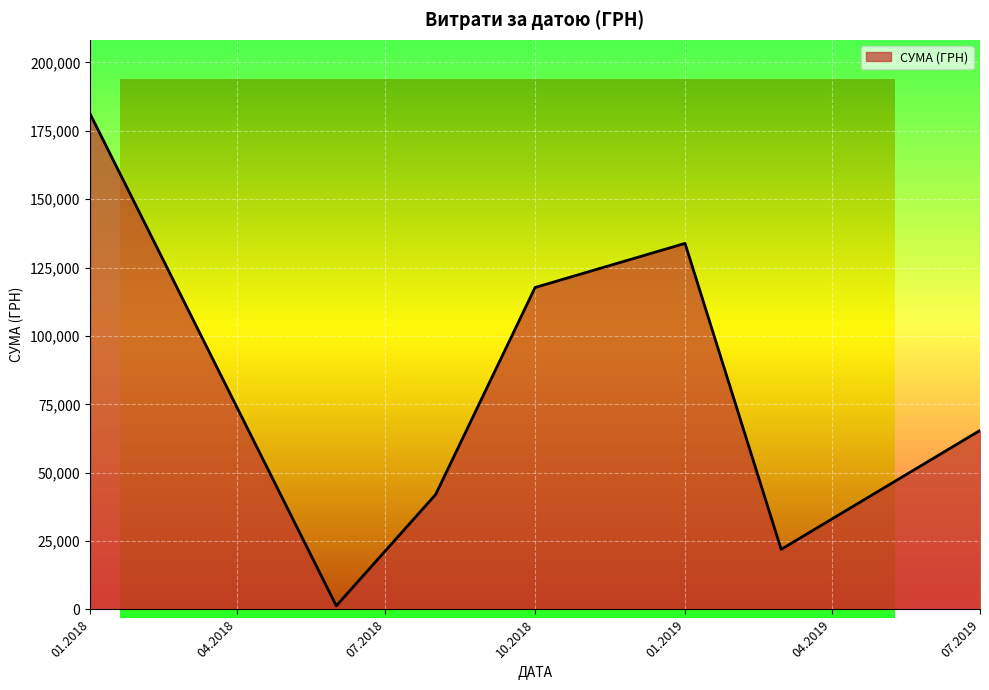

True or false: there are more than 1 points higher than both neighbors.

False